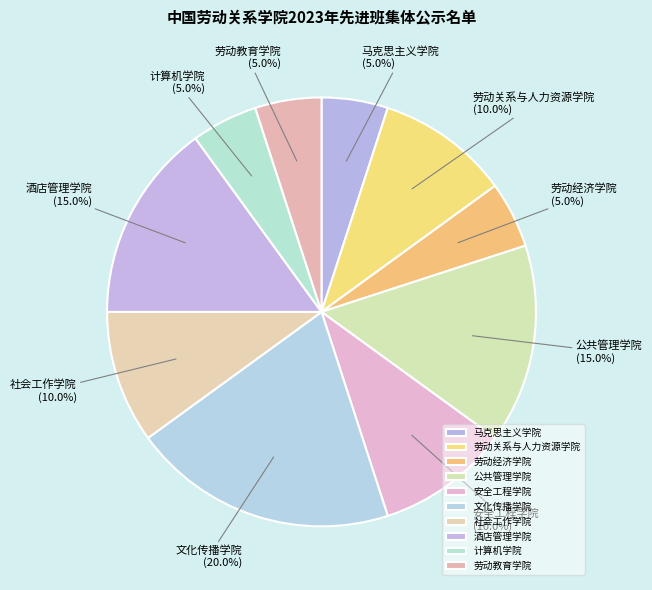

Count the number of slices in the pie.

10